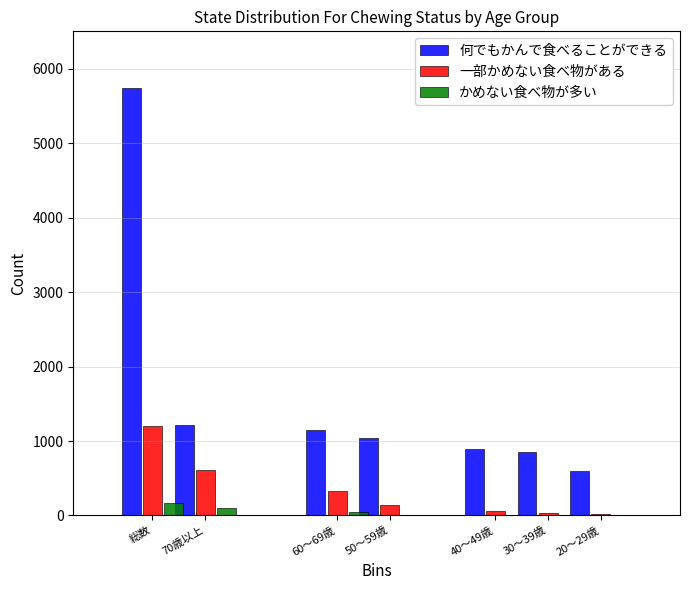

Which series has the largest total across all categories?

何でもかんで食べることができる